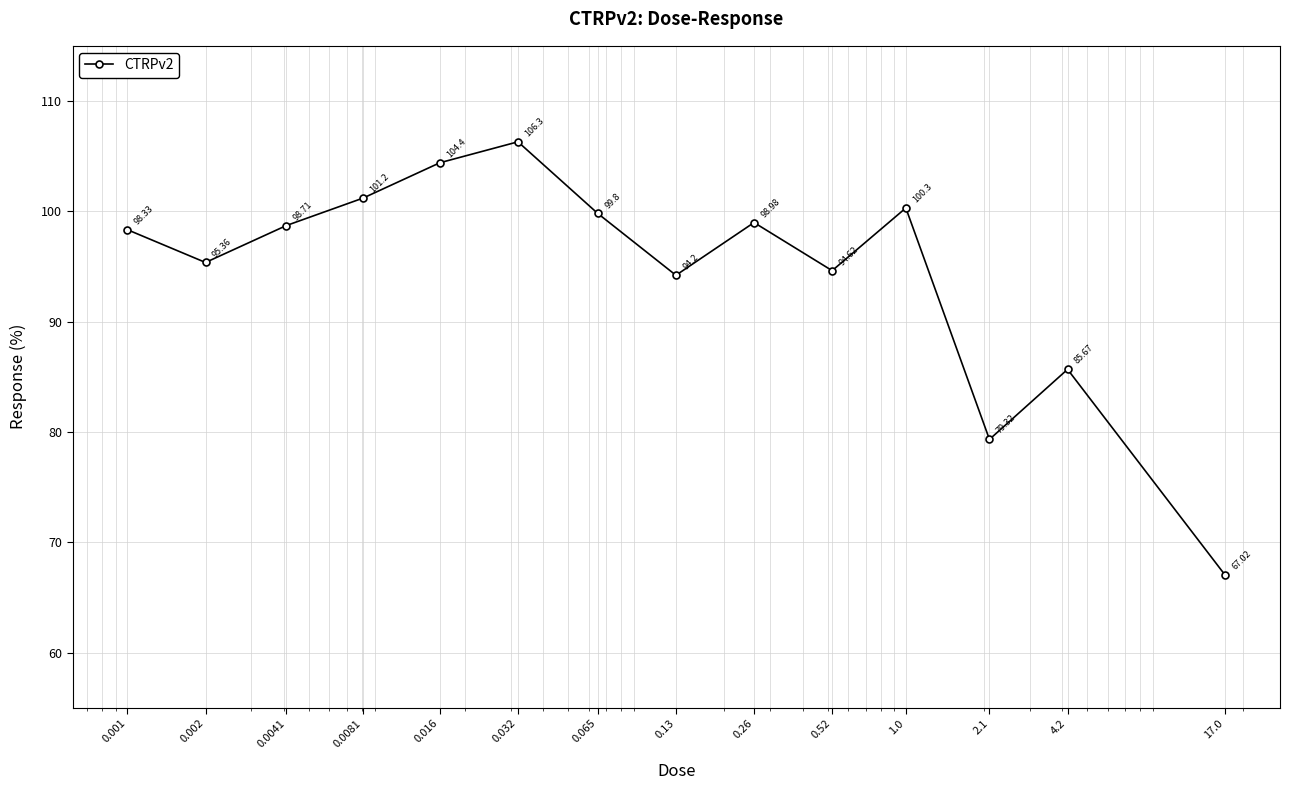

How many interior local peaks (higher than both neighbors) does the data have?

4